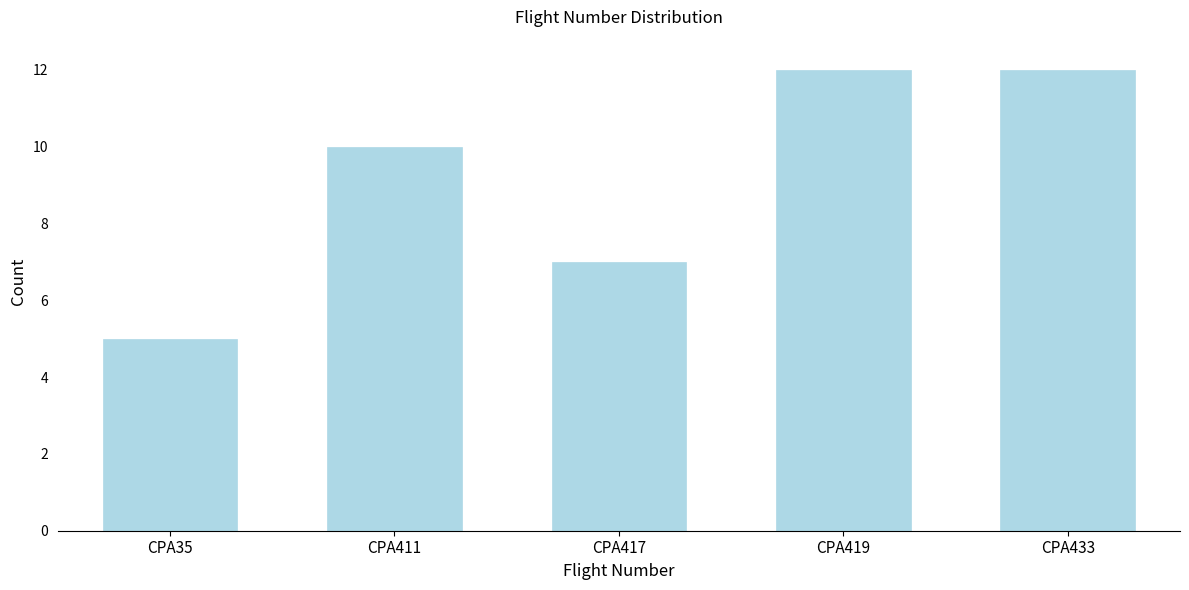

Reading left to right, transcribe all the data shown in this chart.

5	10	7	12	12